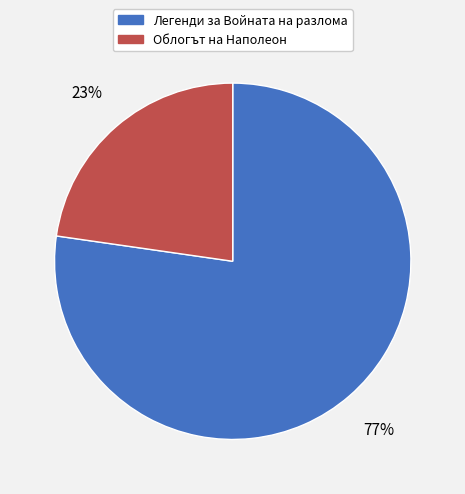

To the nearest percent, what portion does Легенди за Войната на разлома represent?

77%